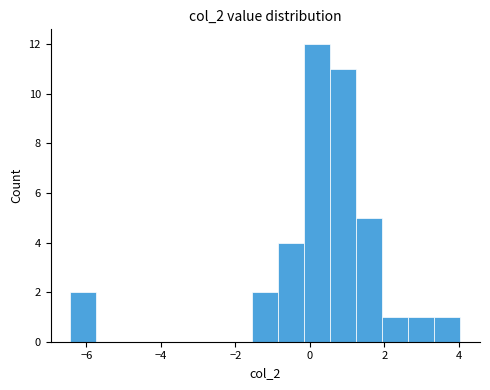

Around what value on the x-axis is the tallest bar? Give the approximate position of its centre, as read against the axis.

0.2